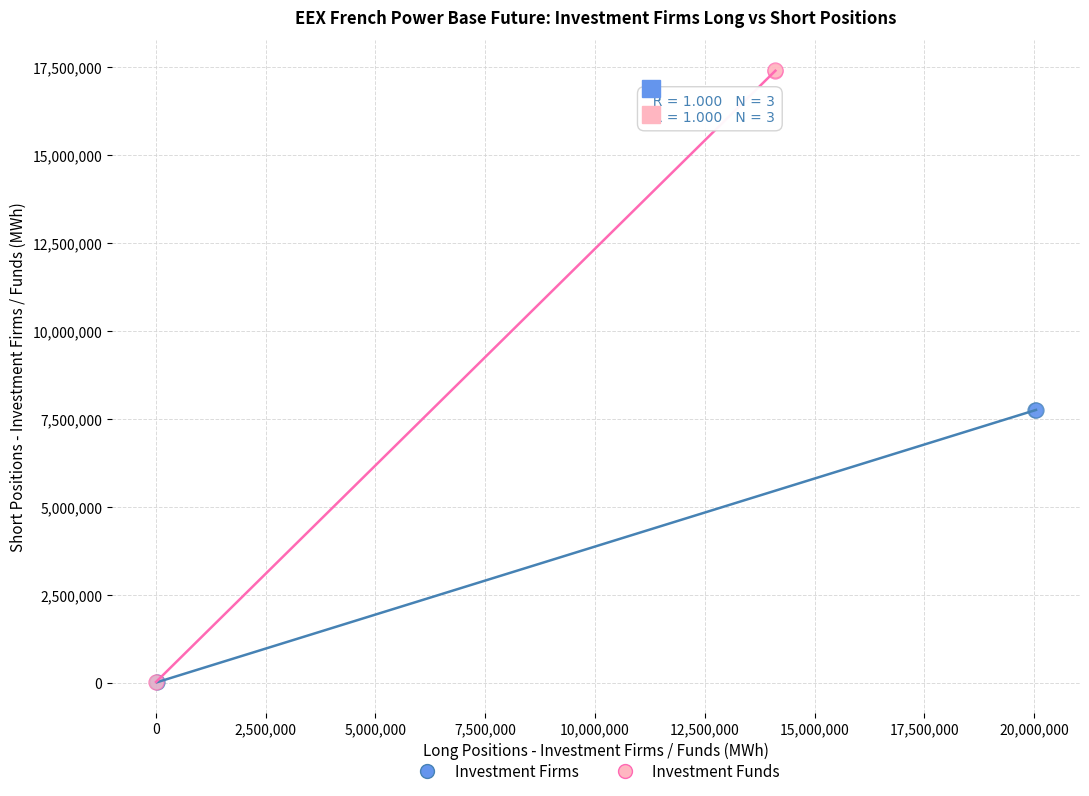

What are all the series names shown in the legend?

Investment Firms, Investment Funds